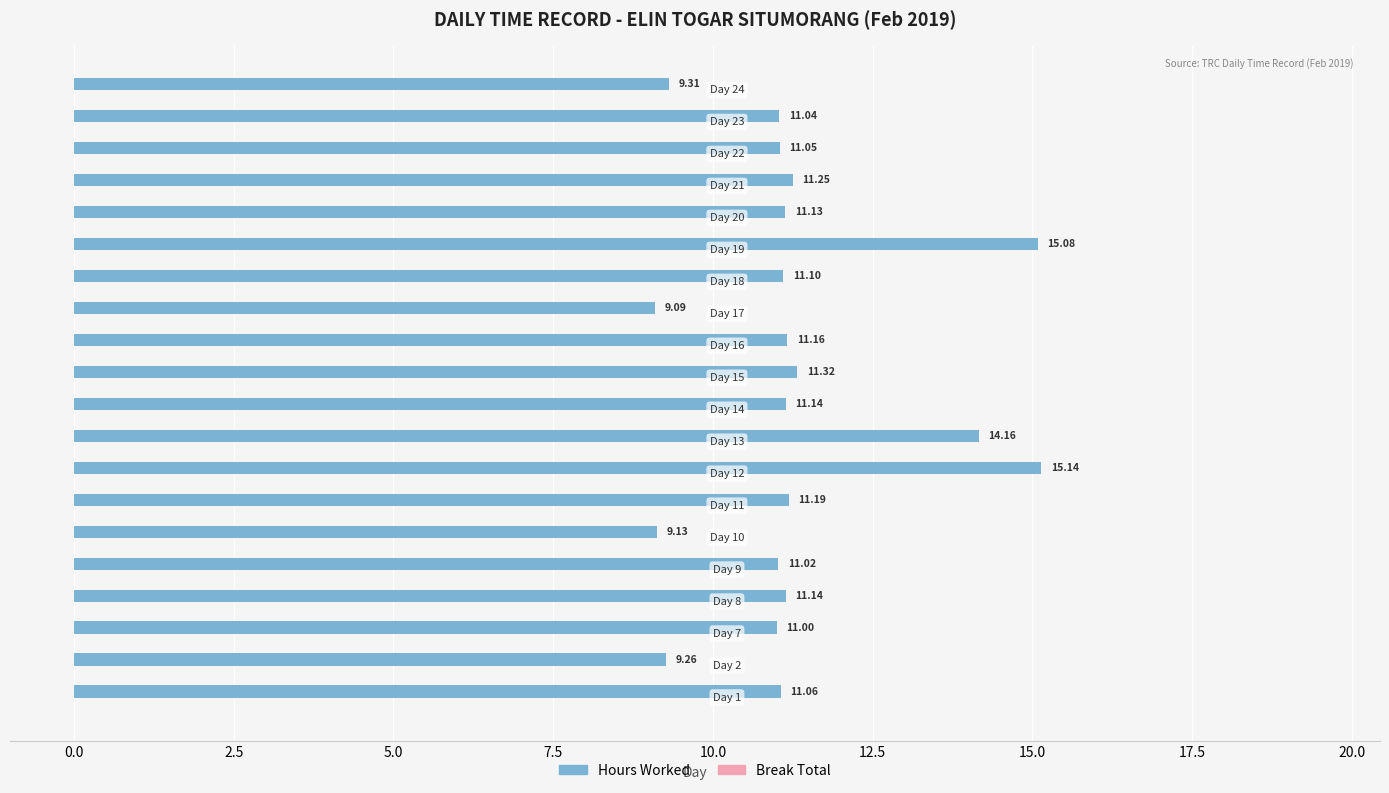

What is the sum of all values?

225.8